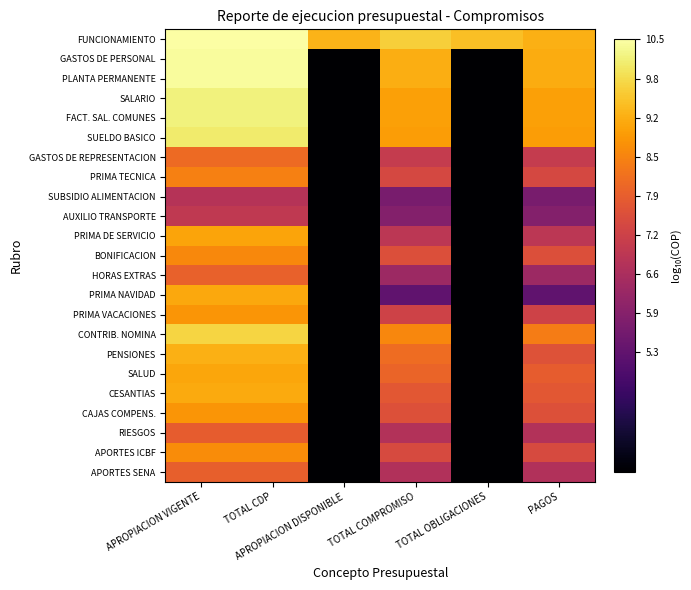

At which category does the chart reach its peak across all series?

APROPIACION VIGENTE